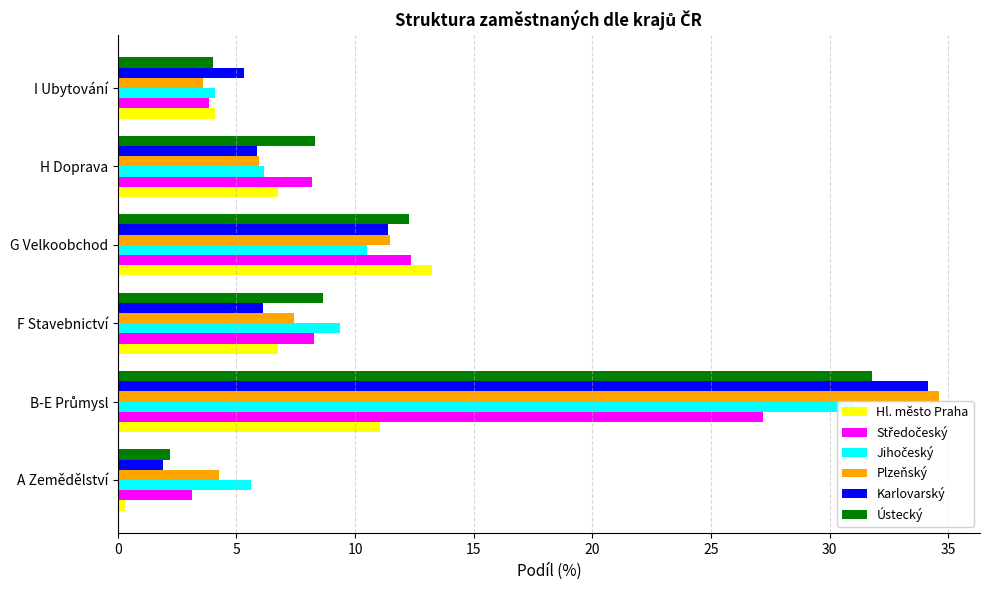

How many groups of bars are there?

6